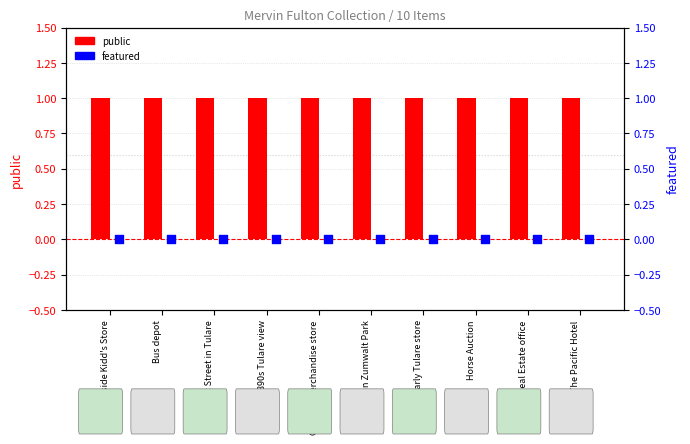

Which series has the largest total across all categories?

public